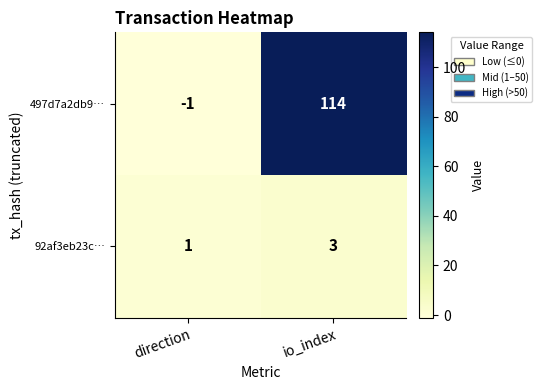

Where is 497d7a2db9… nearest to the value 56?

direction